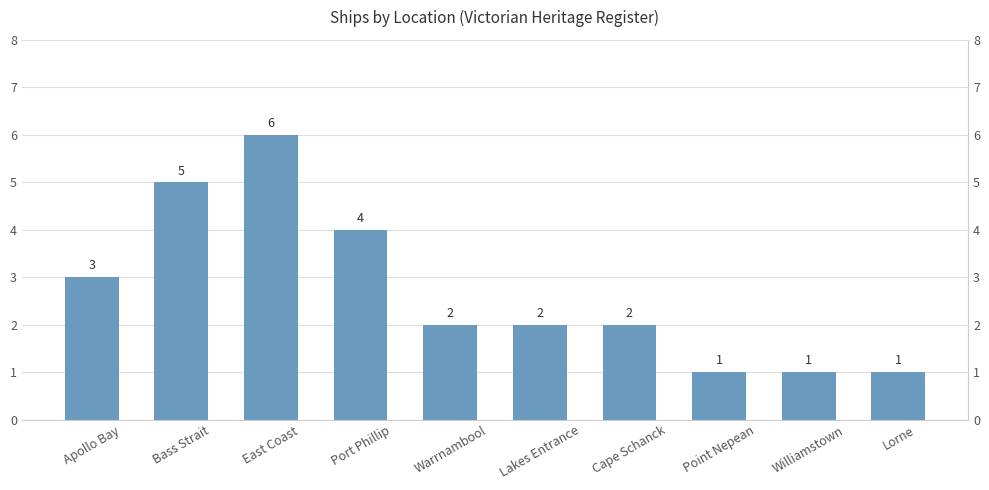

List the labels in order of value, largest first.

East Coast, Bass Strait, Port Phillip, Apollo Bay, Warrnambool, Lakes Entrance, Cape Schanck, Point Nepean, Williamstown, Lorne